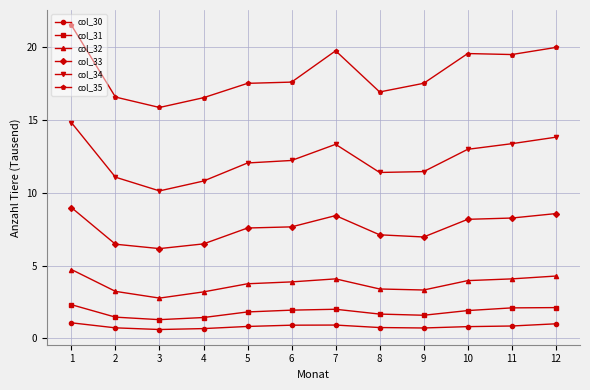

True or false: col_33 has more than 0 points higher than both neighbors.

True